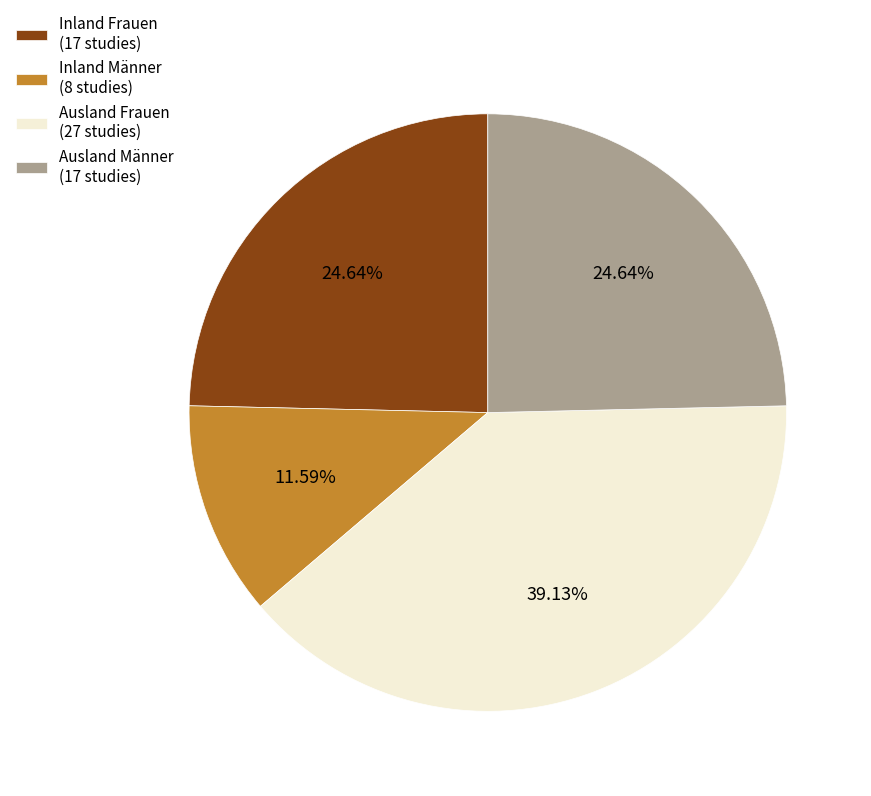

Approximately how many times larger is the value at Inland Männer (8 studies) compared to Inland Frauen (17 studies)?

0.5